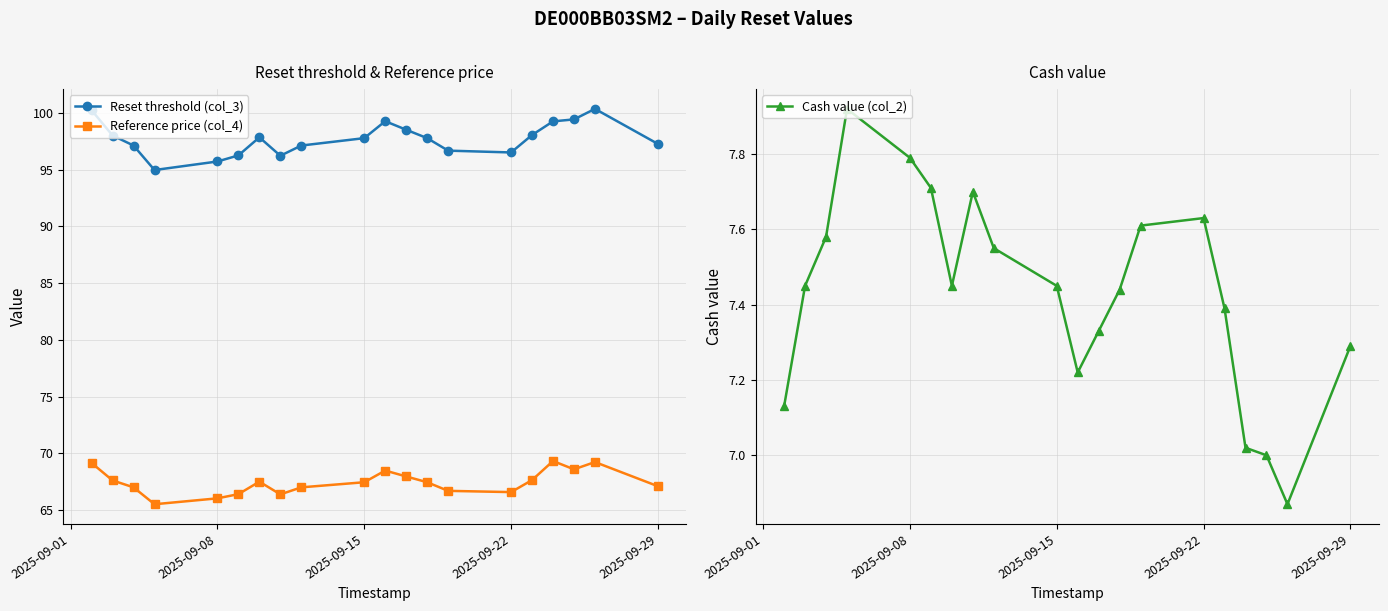

What is the difference between the maximum and minimum values in the Reset threshold (col_3) series?

5.4